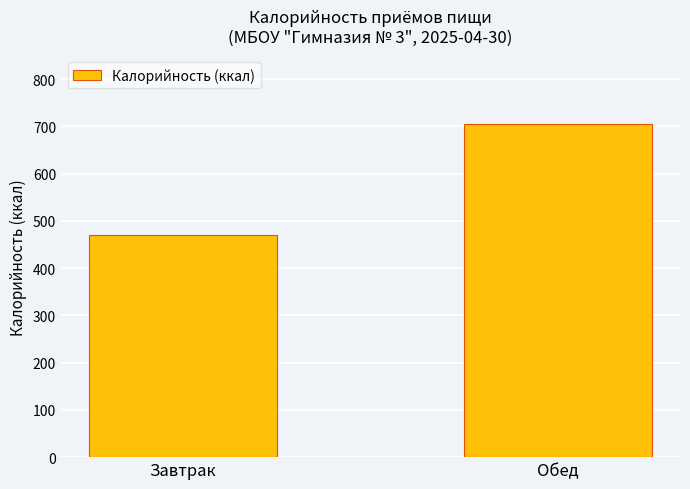

How many values exceed 705?

1